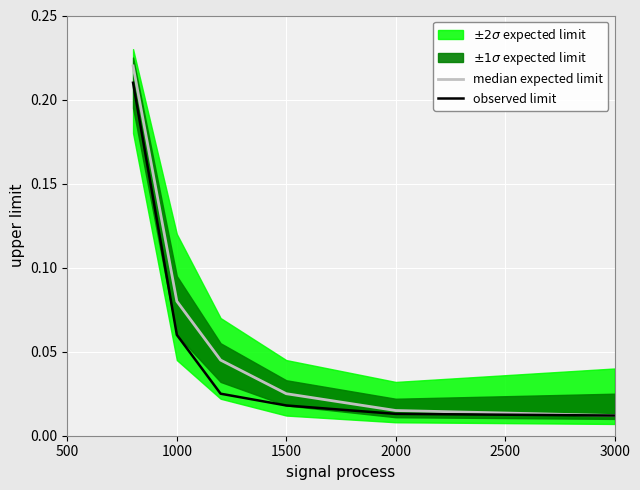

Rank the series by their maximum value, from lowest to highest.

observed limit, median expected limit